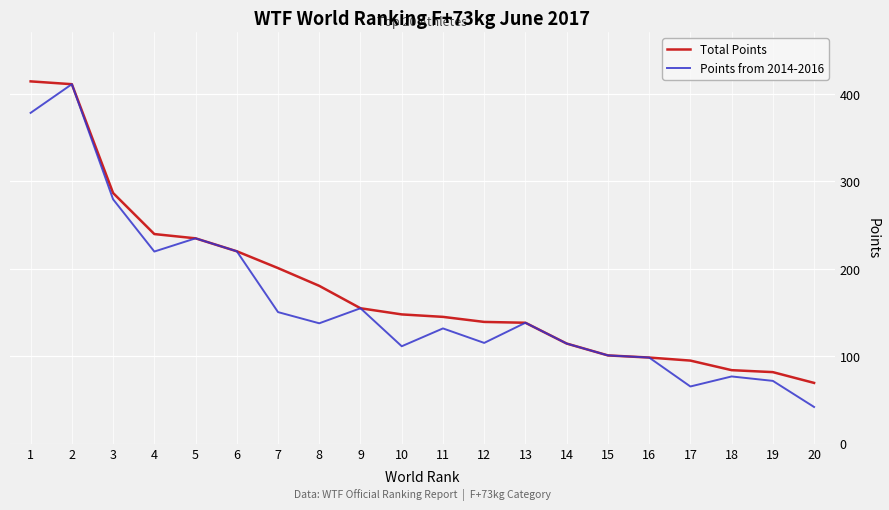

What is the difference between the Points from 2014-2016 values at 16 and 17?

33.1